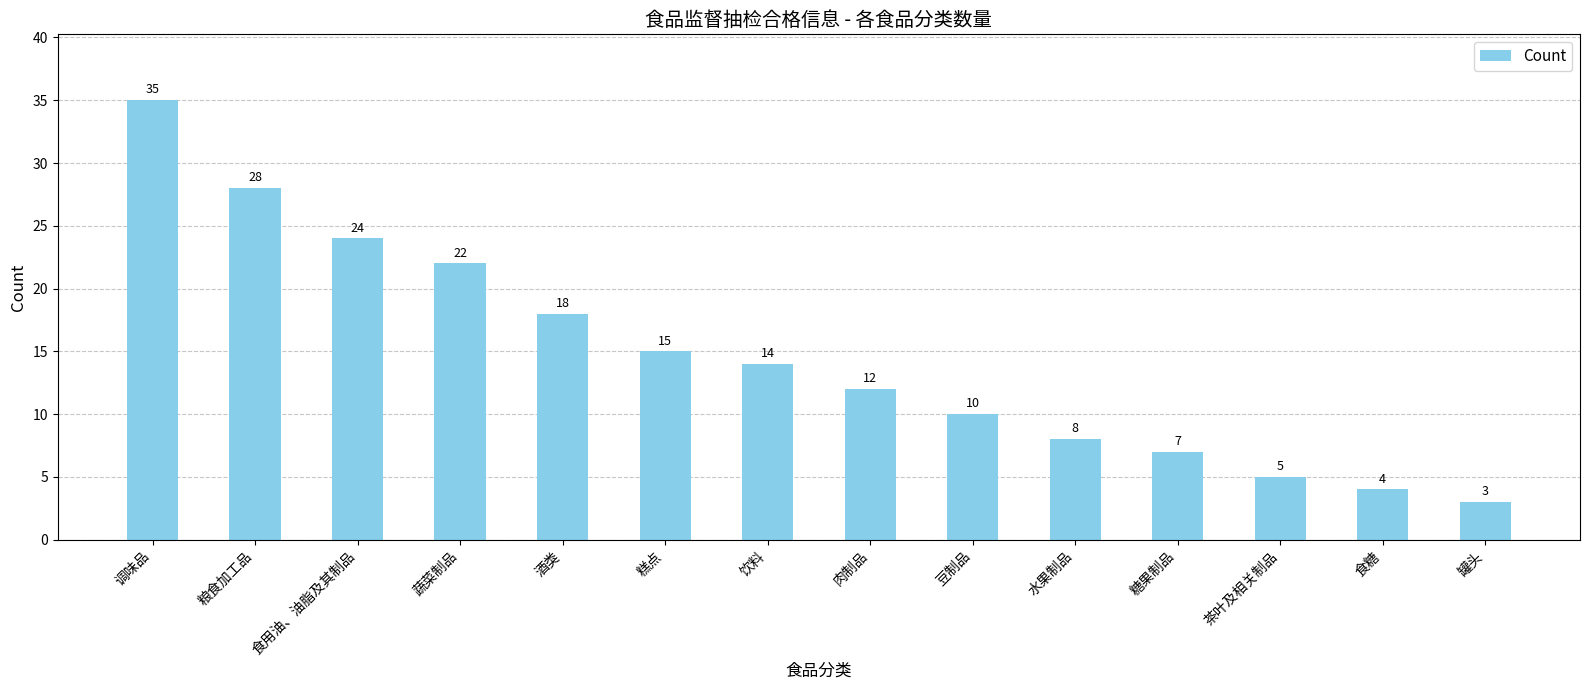

What is the ratio of the value at 食糖 to the value at 茶叶及相关制品?

0.8